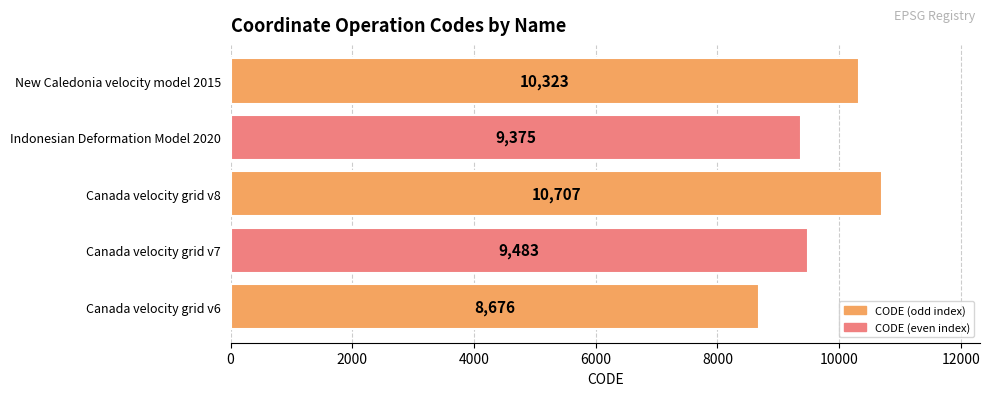

What is the difference between the values at Canada velocity grid v8 and Canada velocity grid v7?

1224